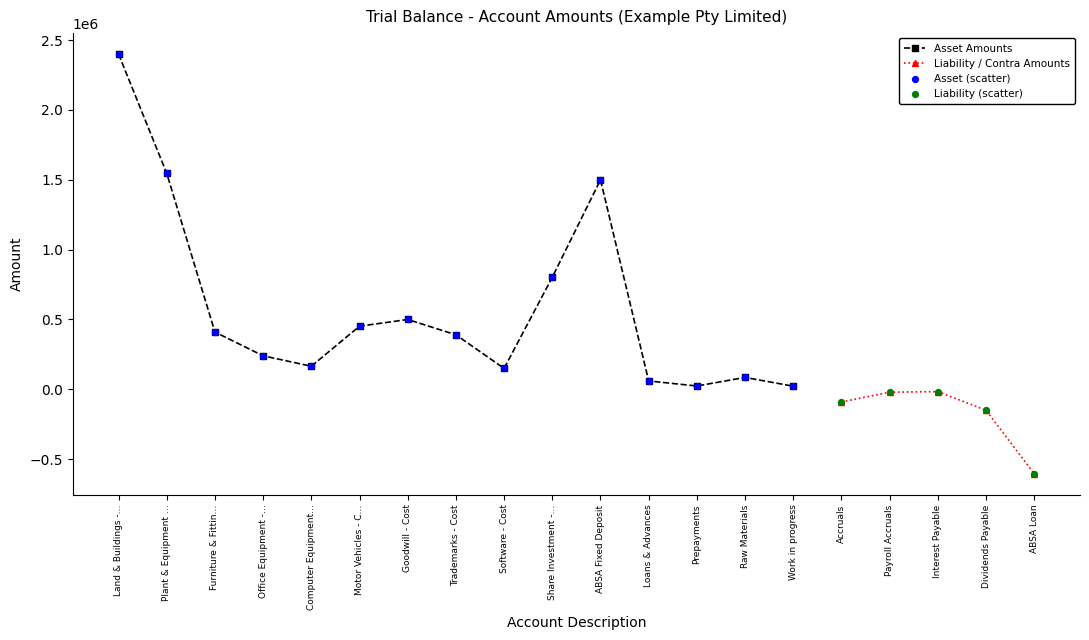

What is the change in value from Accruals to Interest Payable?

+74180